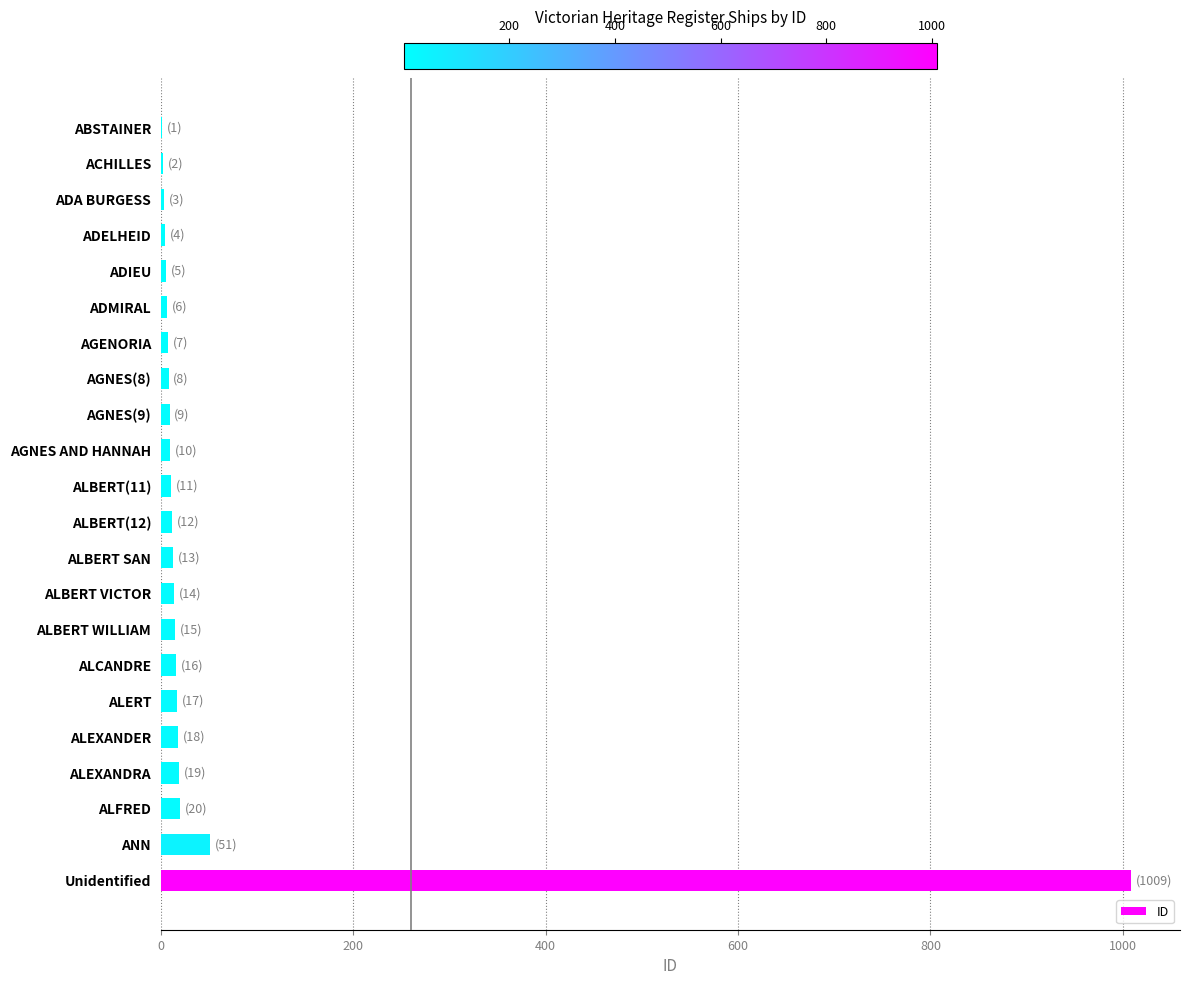

Where is the data nearest to the value 505?

ANN